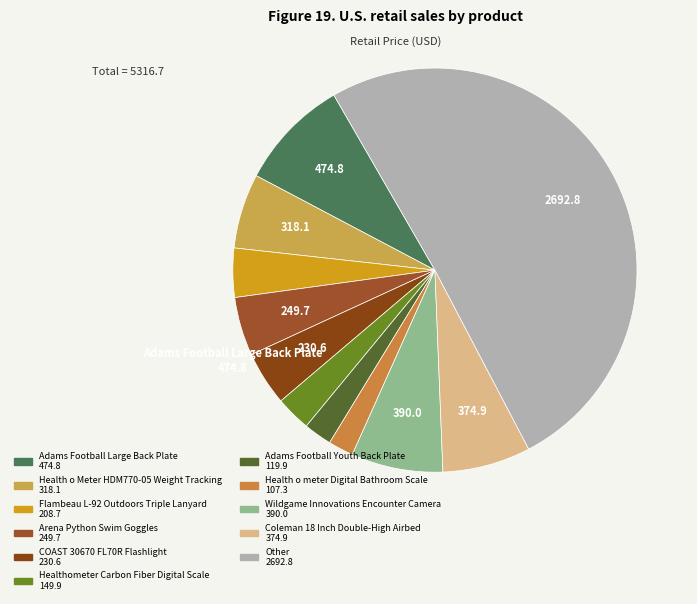

How many segments does this pie chart have?

11